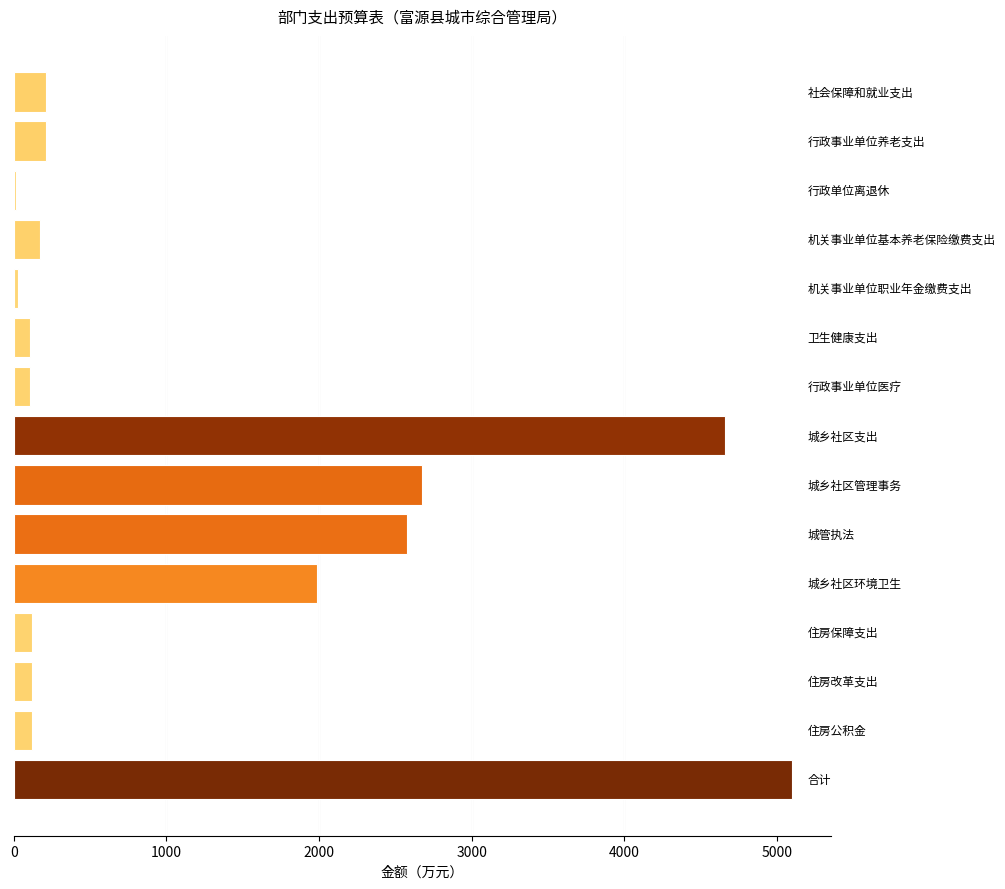

What is the sum of all values?

18208.9